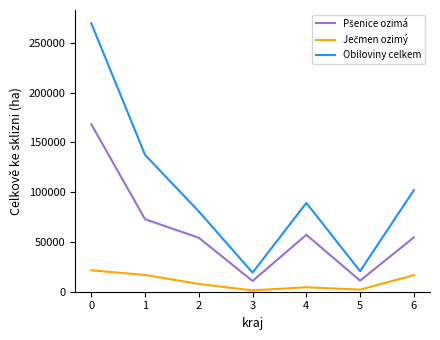

What is the difference between the maximum and minimum values in the Obiloviny celkem series?

250469